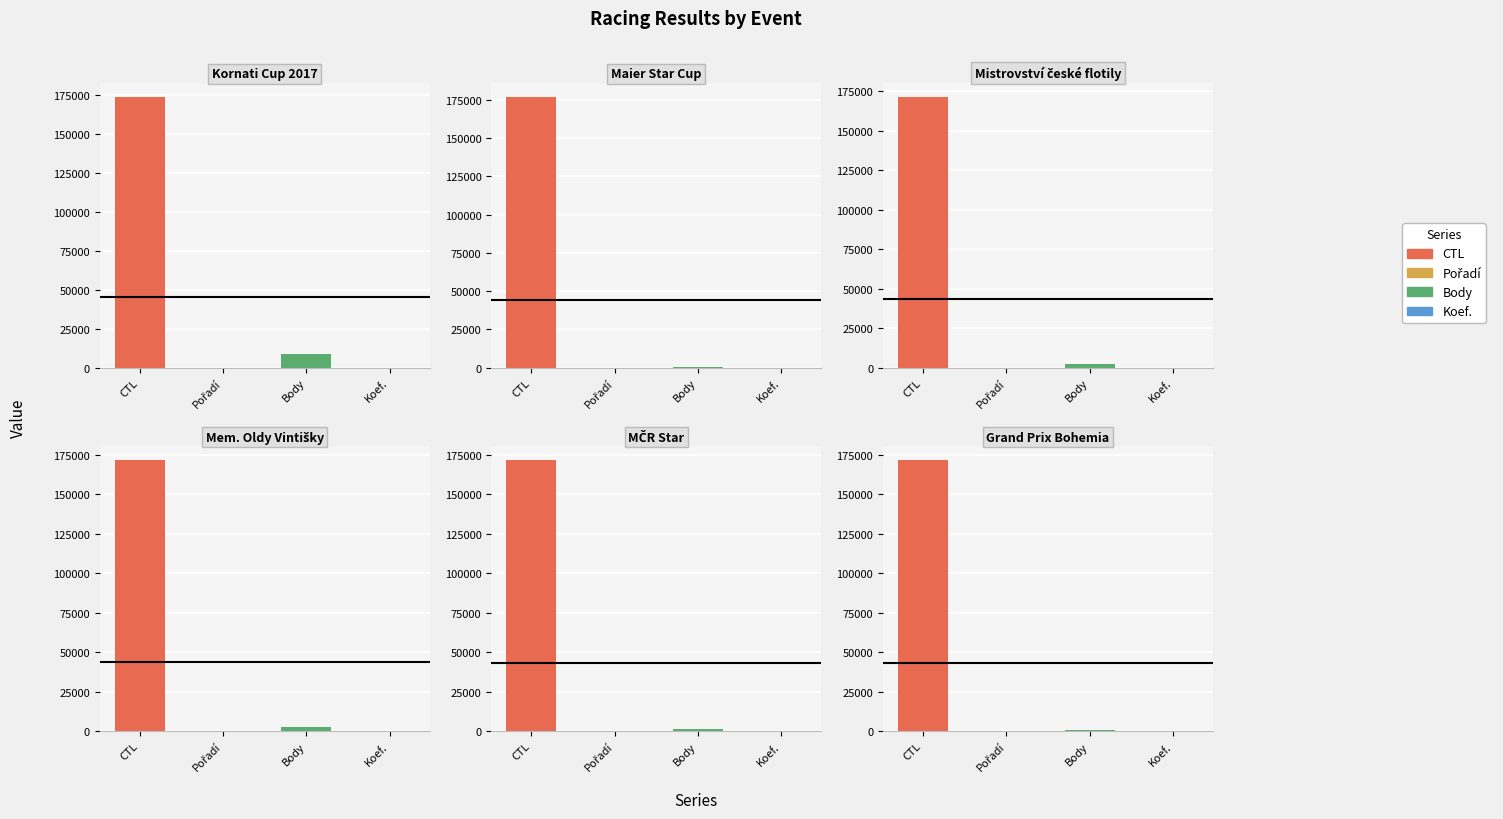

What is the difference between the second highest and second lowest values in the Koef. series?

1